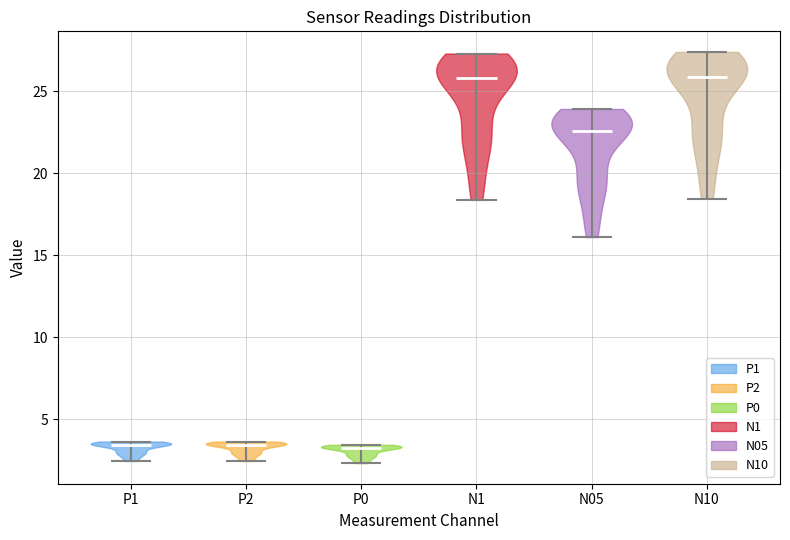

What is the highest point the violin for N10 reaches on the y-axis? The values are not printed on the chart, so give them approximately, as read against the axis.

27.5